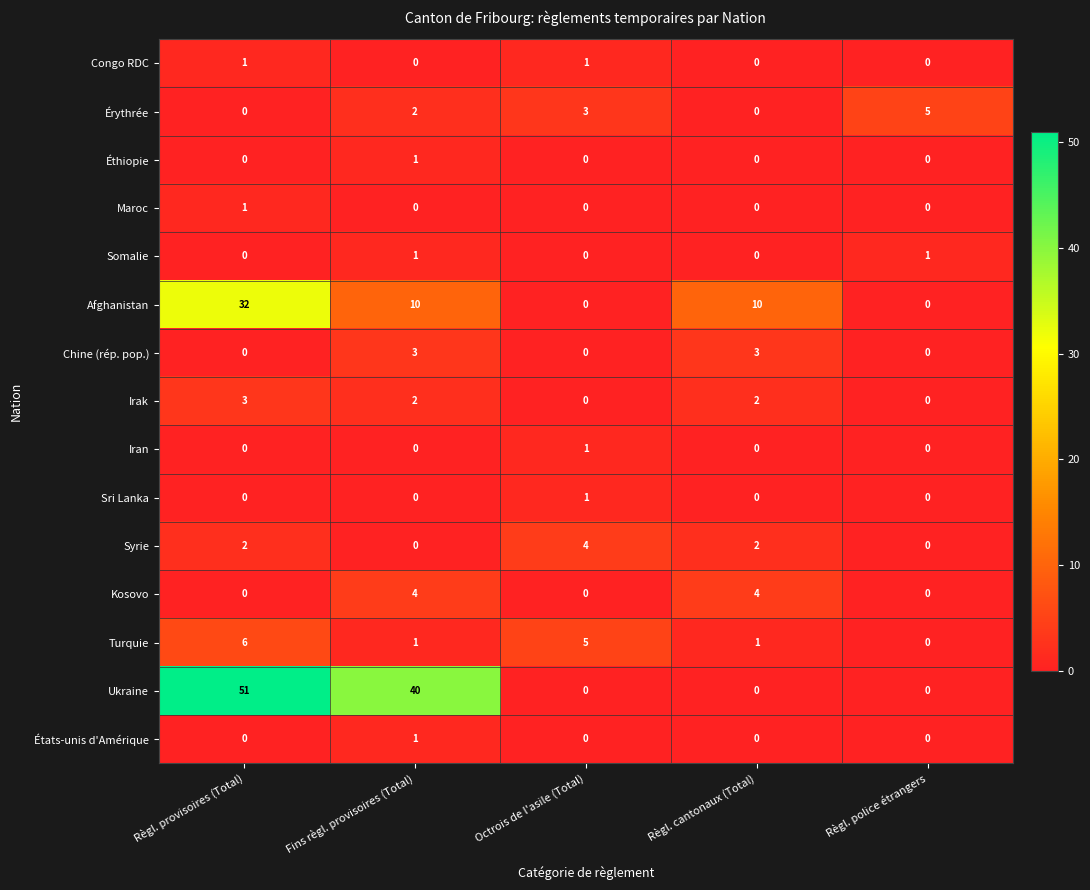

Which series changed the most between Règl. provisoires (Total) and Fins règl. provisoires (Total)?

Afghanistan